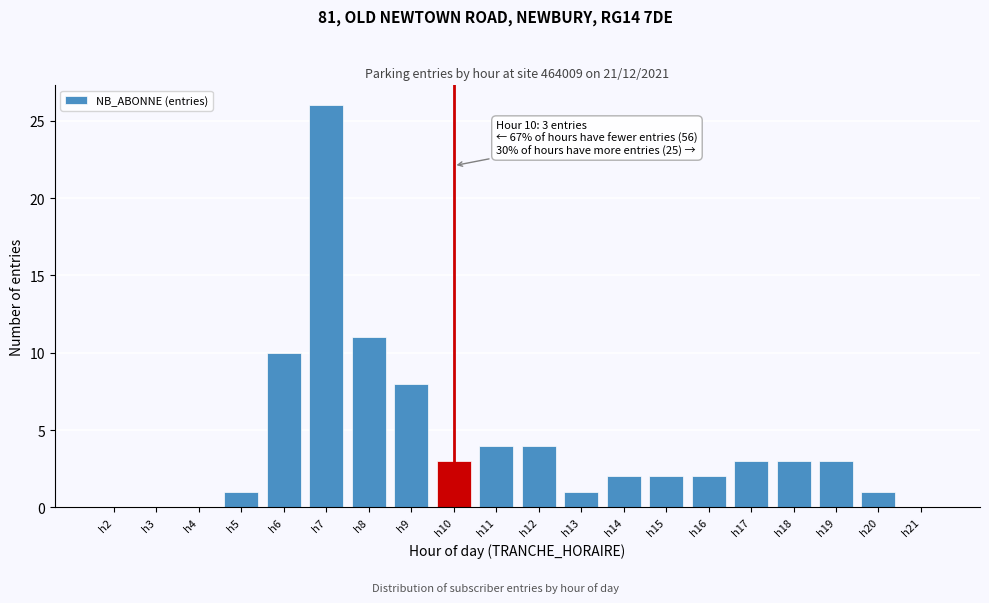

Reading left to right, what are all the values shown in this chart?

h2=0	h3=0	h4=0	h5=1	h6=10	h7=26	h8=11	h9=8	h10=3	h11=4	h12=4	h13=1	h14=2	h15=2	h16=2	h17=3	h18=3	h19=3	h20=1	h21=0